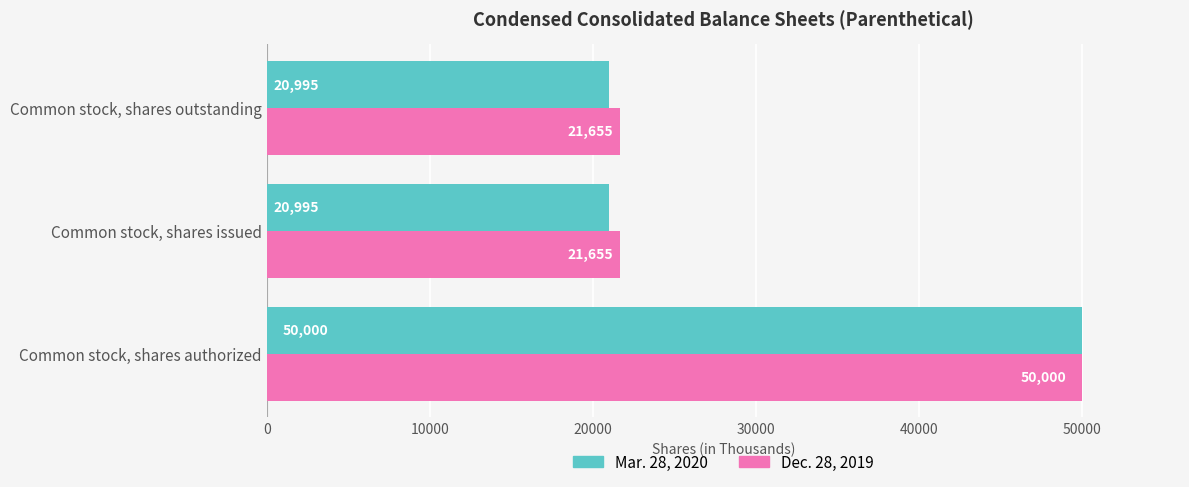

What is the difference between the maximum and minimum values in the Dec. 28, 2019 series?

28345